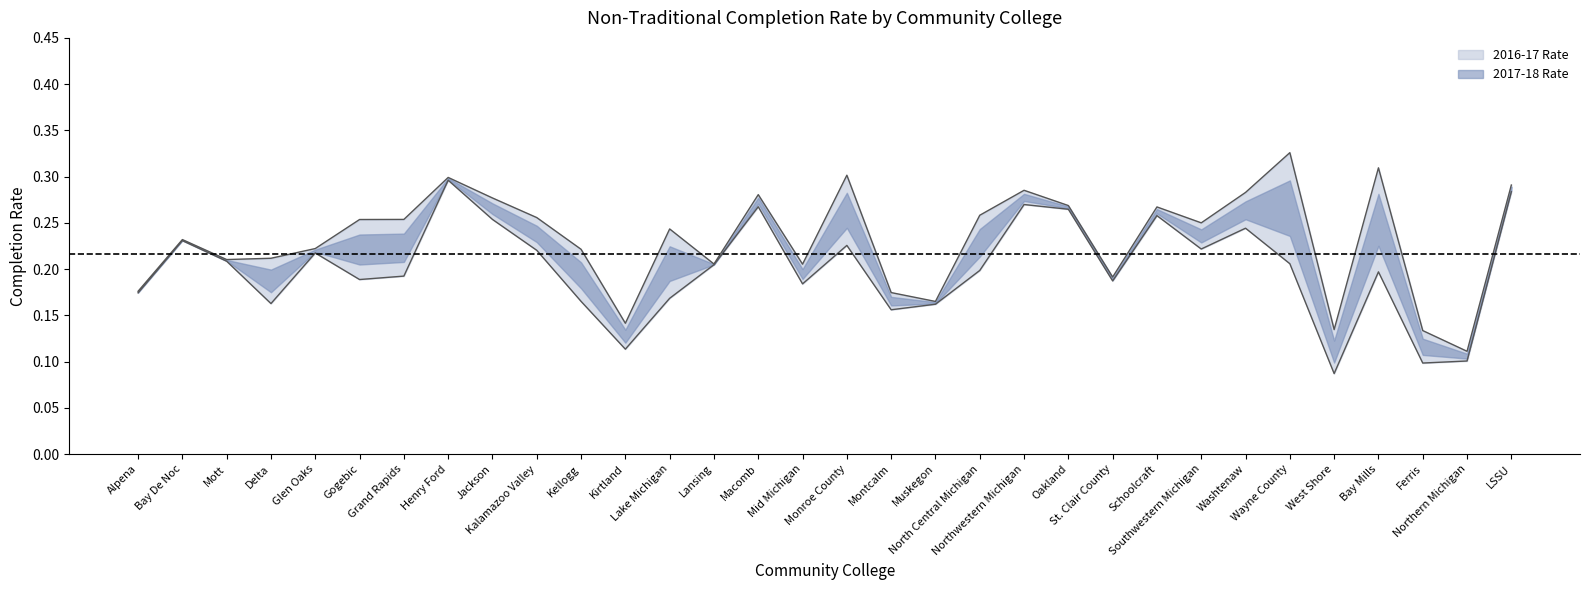

What are all the series names shown in the legend?

2016-17 Rate, 2017-18 Rate